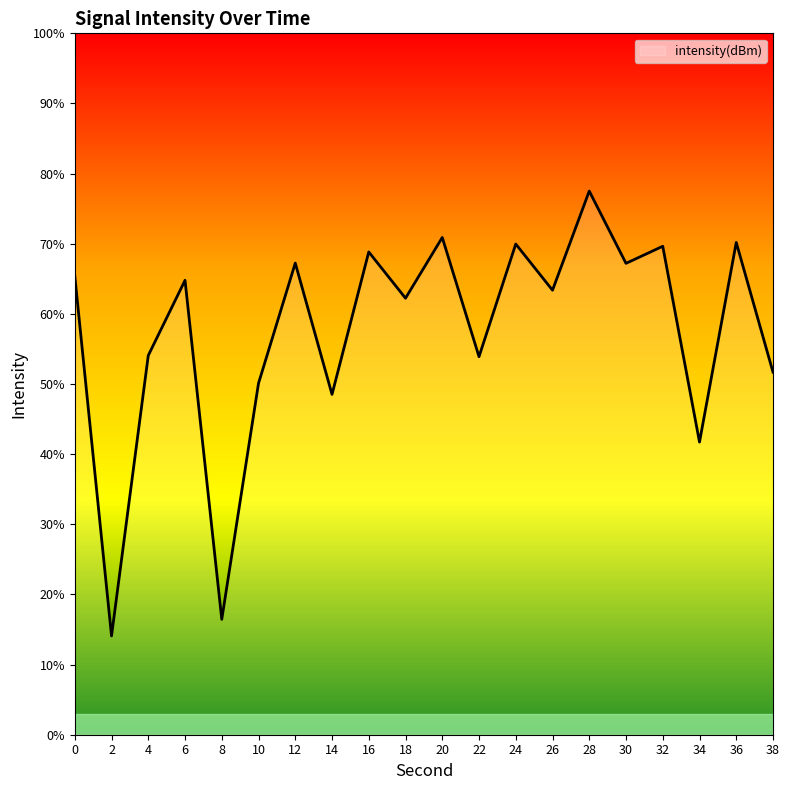

What is the ratio of the value at 32 to the value at 12?

1.0